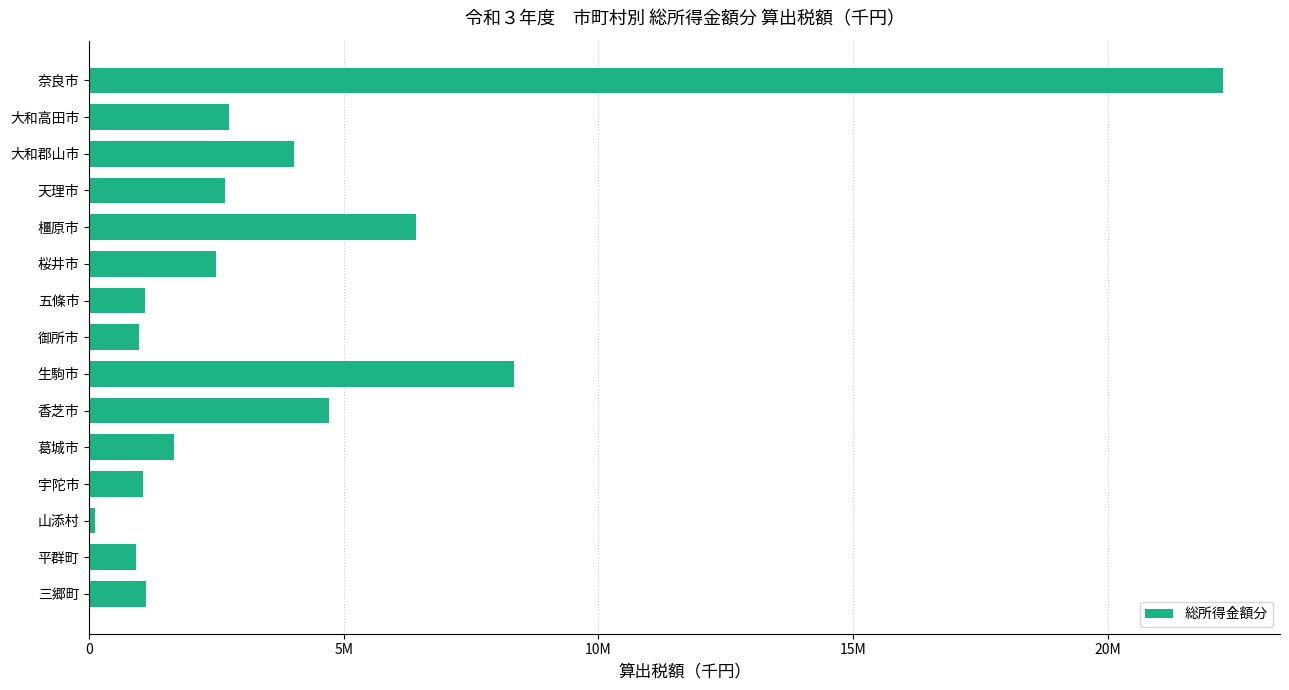

Where is the data nearest to the value 11188268?

生駒市